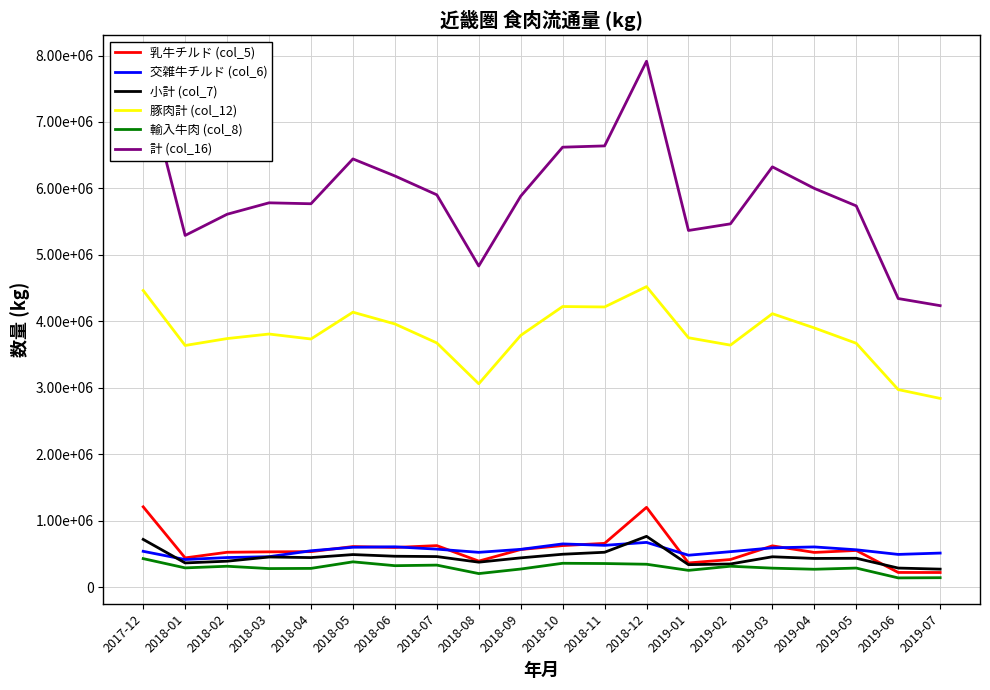

Which series has the widest spread of values?

計 (col_16)